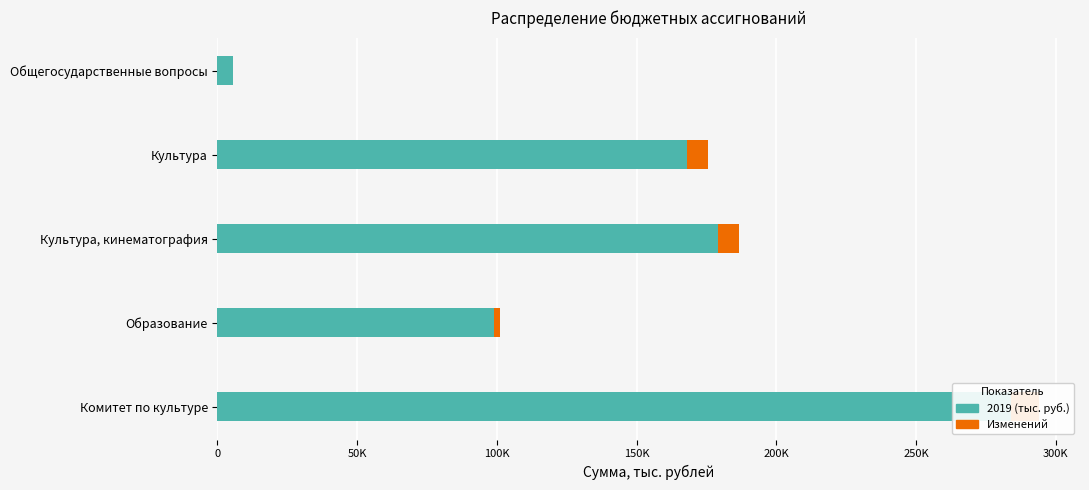

Is it true that Изменений equals 0.0 at Общегосударственные вопросы?

True